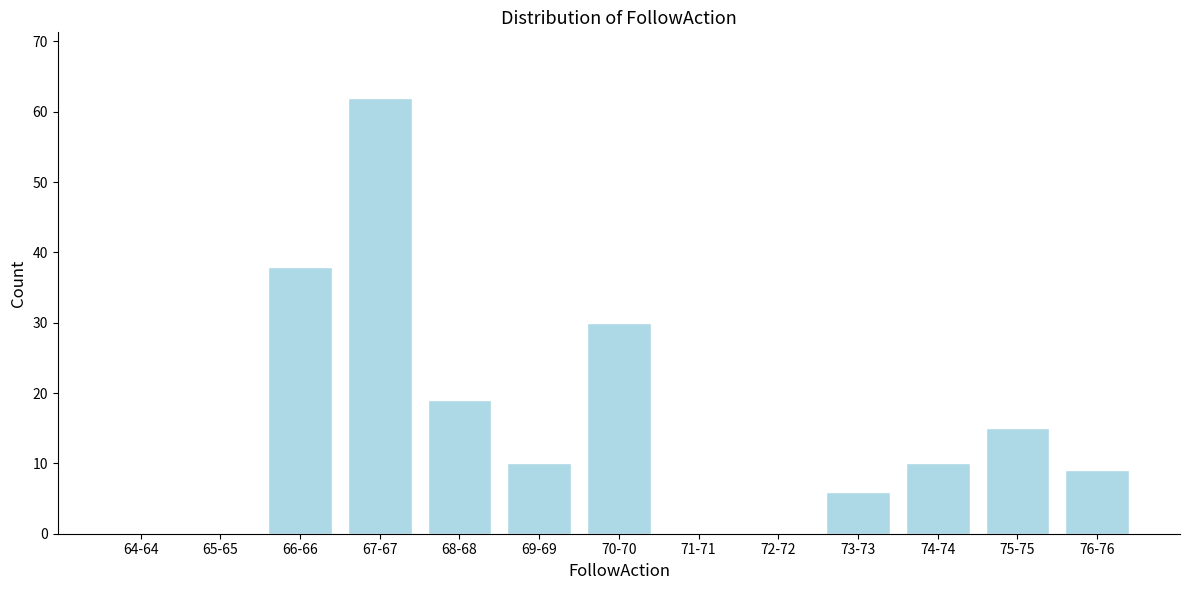

Reading left to right, extract all data points from this chart.

64-64=0	65-65=0	66-66=38	67-67=62	68-68=19	69-69=10	70-70=30	71-71=0	72-72=0	73-73=6	74-74=10	75-75=15	76-76=9